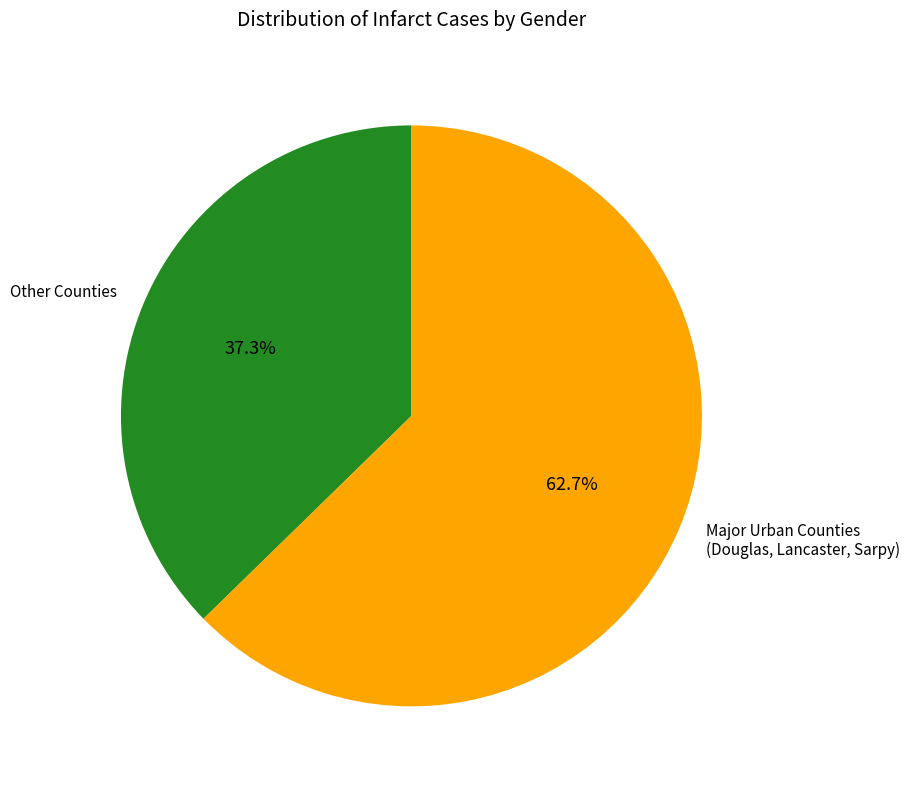

What is the smallest slice in the pie chart?

Other Counties